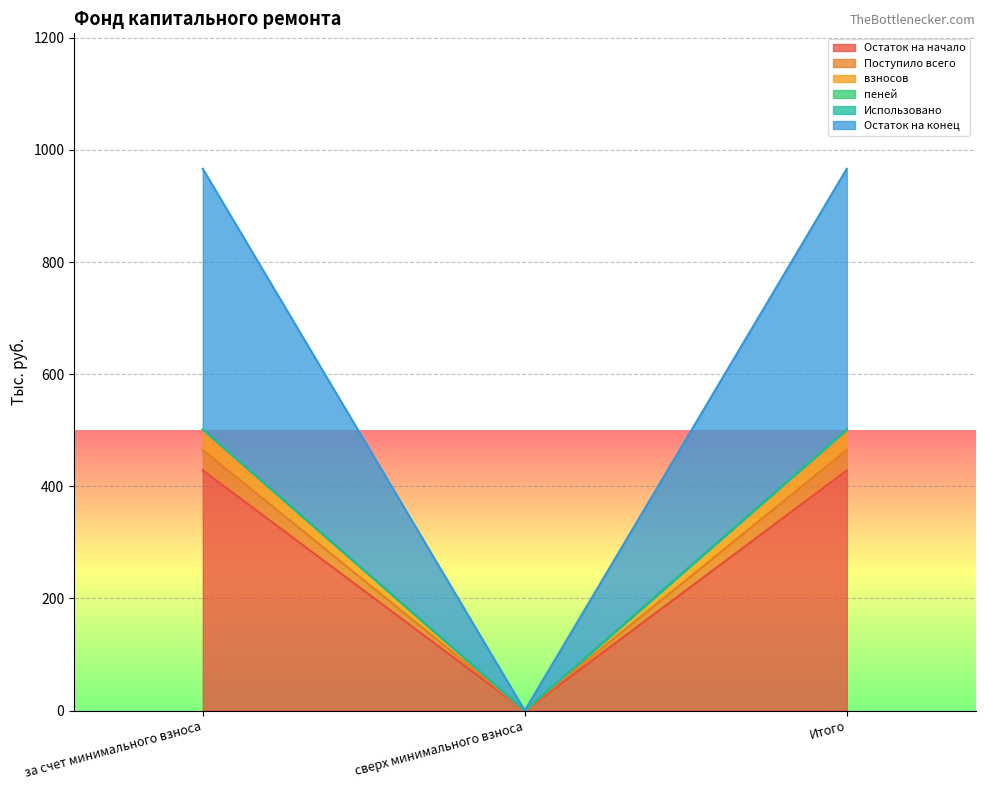

What is the difference between the highest and lowest values at Итого?

538.0